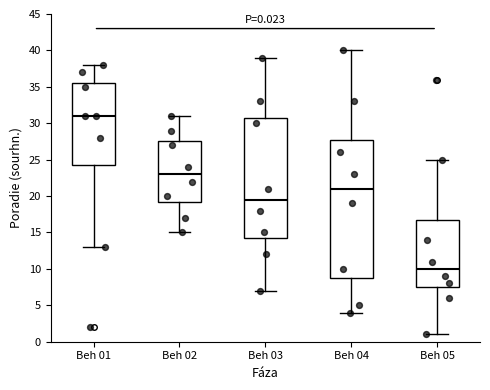

Comparing the boxes themselves (not the whiskers), which one is the tallest?

Beh 04